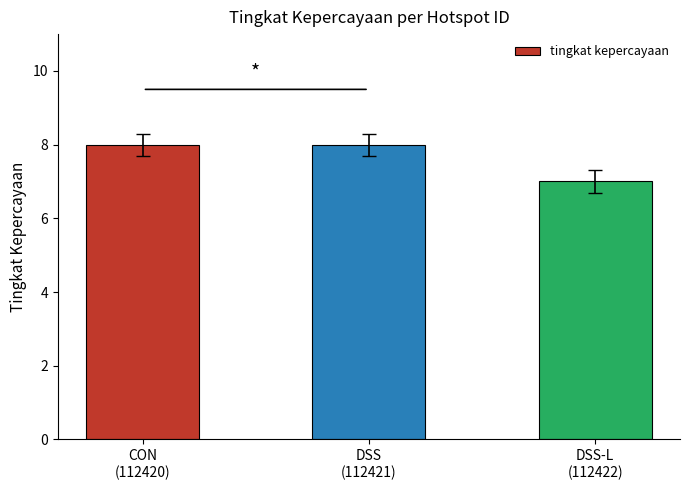

How many distinct data groups are displayed?

1